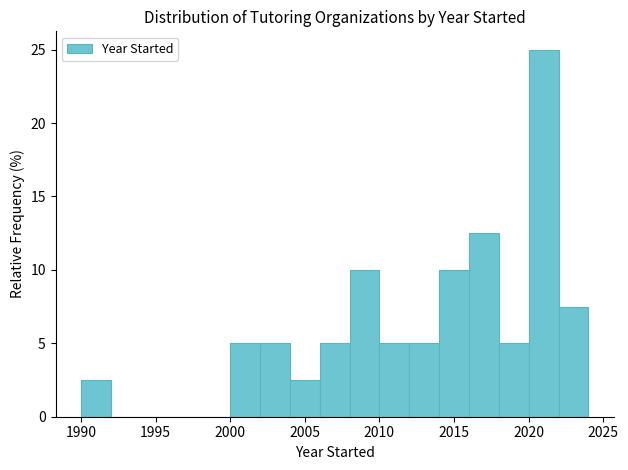

Reading left to right, transcribe this chart: for each bar, give the range it covers on the x-axis and its height. The values are not printed on the chart, so give them approximately, as read against the axis.

1990 to 1992: 2.5
1992 to 1994: 0
1994 to 1996: 0
1996 to 1998: 0
1998 to 2000: 0
2000 to 2002: 5.0
2002 to 2004: 5.0
2004 to 2006: 2.5
2006 to 2008: 5.0
2008 to 2010: 10.0
2010 to 2012: 5.0
2012 to 2014: 5.0
2014 to 2016: 10.0
2016 to 2018: 12.5
2018 to 2020: 5.0
2020 to 2022: 25.0
2022 to 2024: 7.5